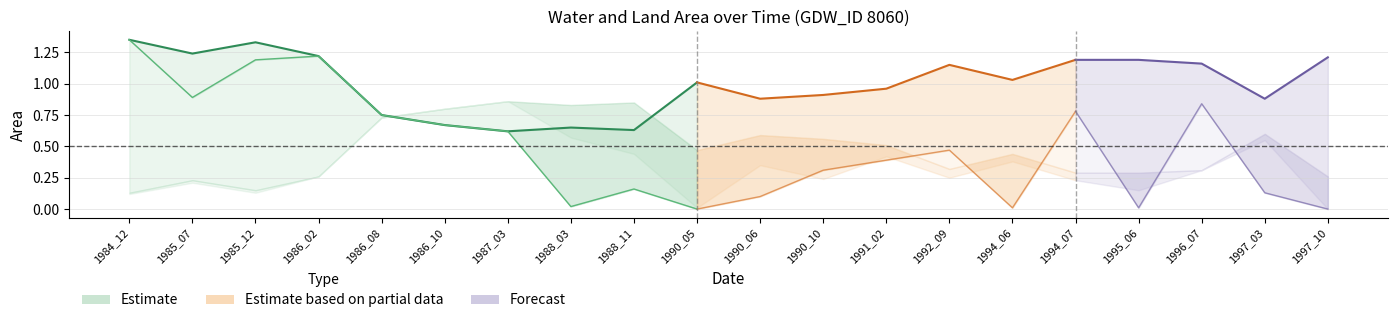

Which label corresponds to the largest value in the chart?

1984_12